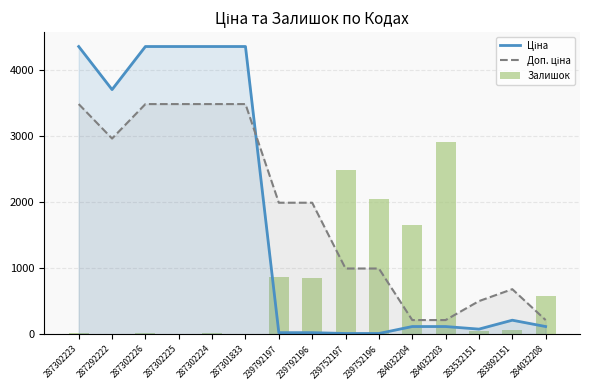

What is the total value across all series at 239752197?

3486.5